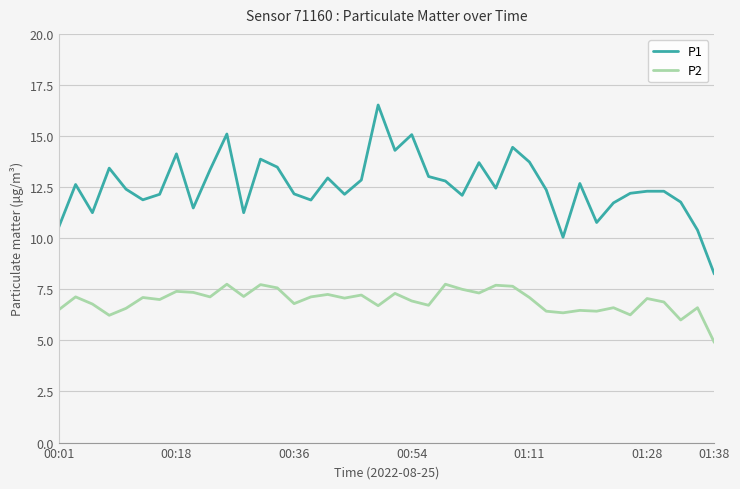

Does the chart have visible grid lines?

Yes